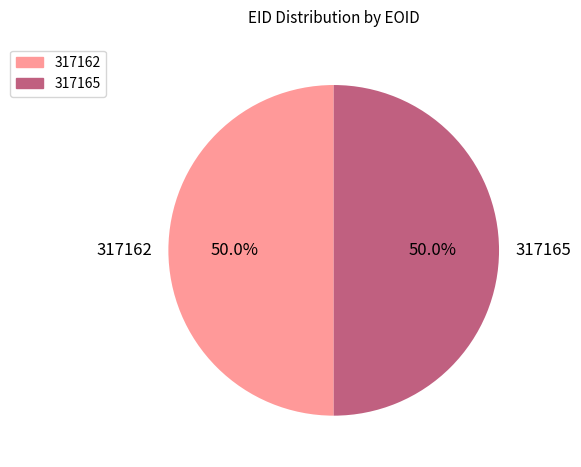

To the nearest percent, what percentage of the pie is 317165?

50%